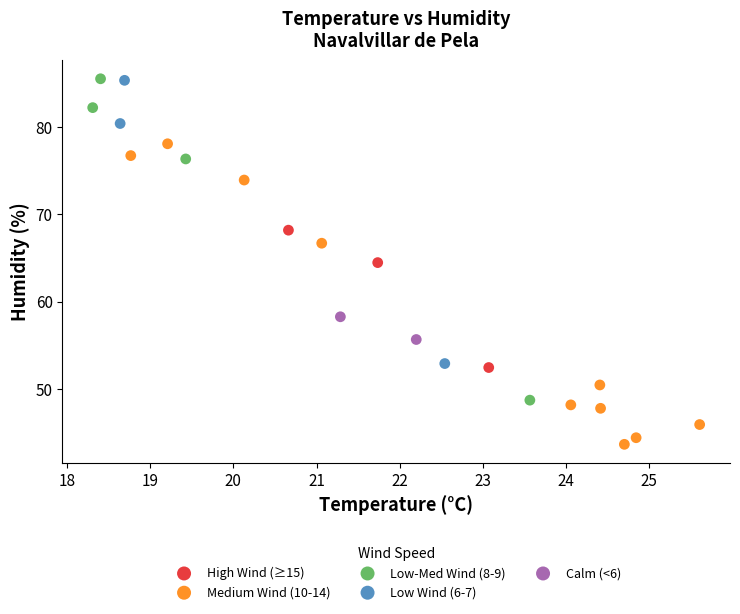

Which series reaches the minimum Y coordinate?

Medium Wind (10-14)